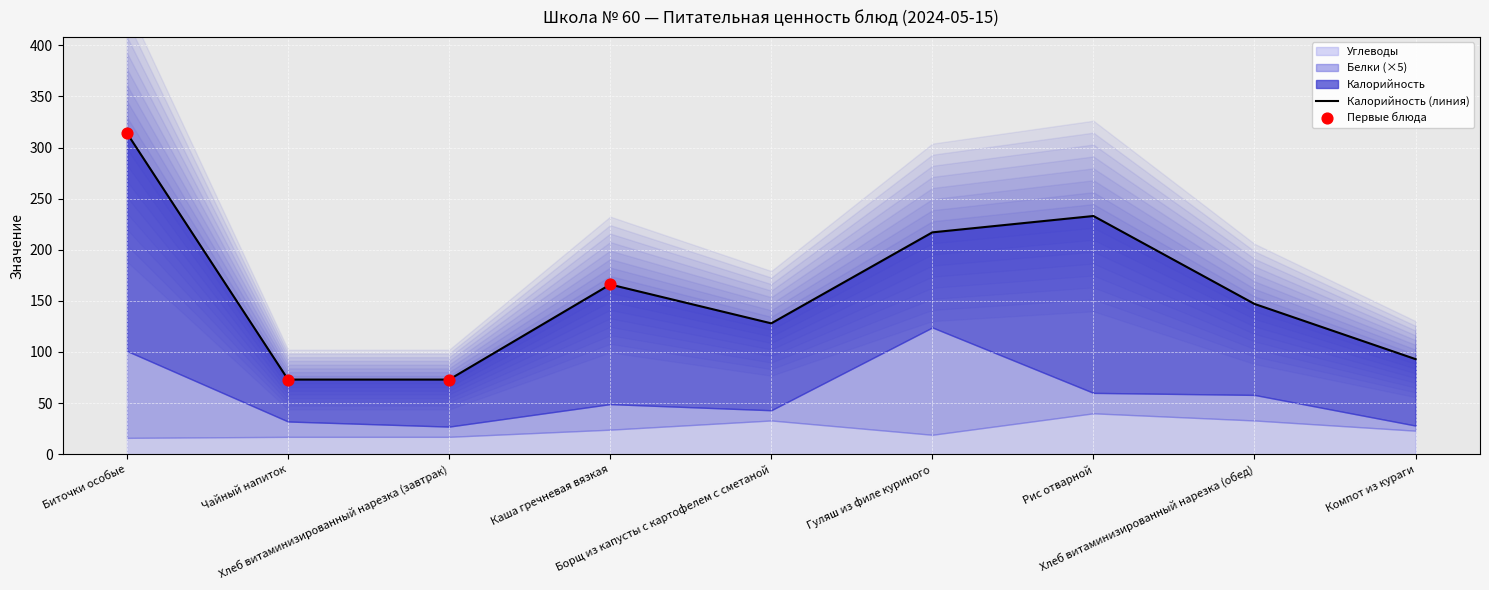

At how many categories does at least one series exceed 73?

7